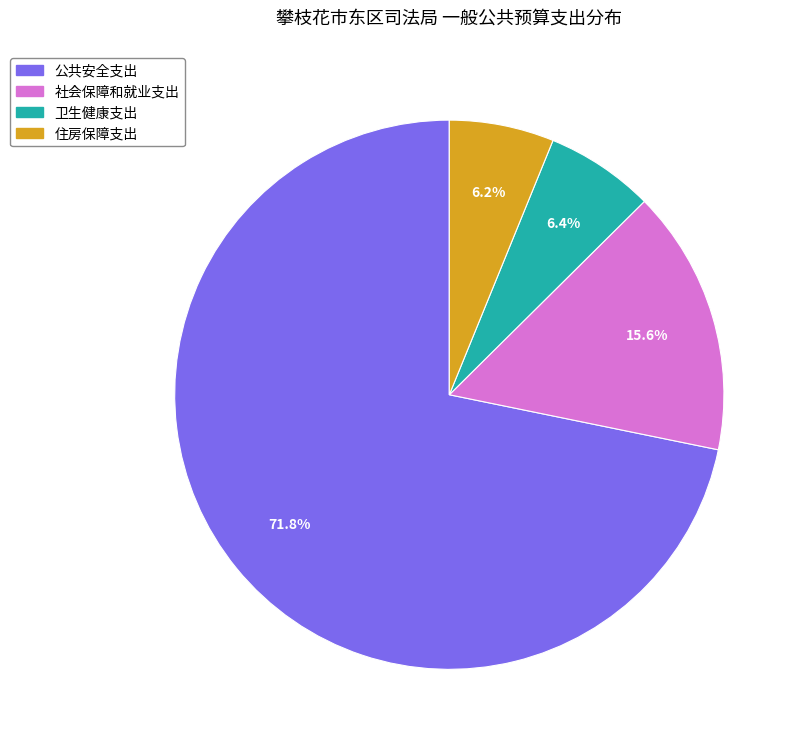

Is there any slice that represents more than half of the pie?

Yes